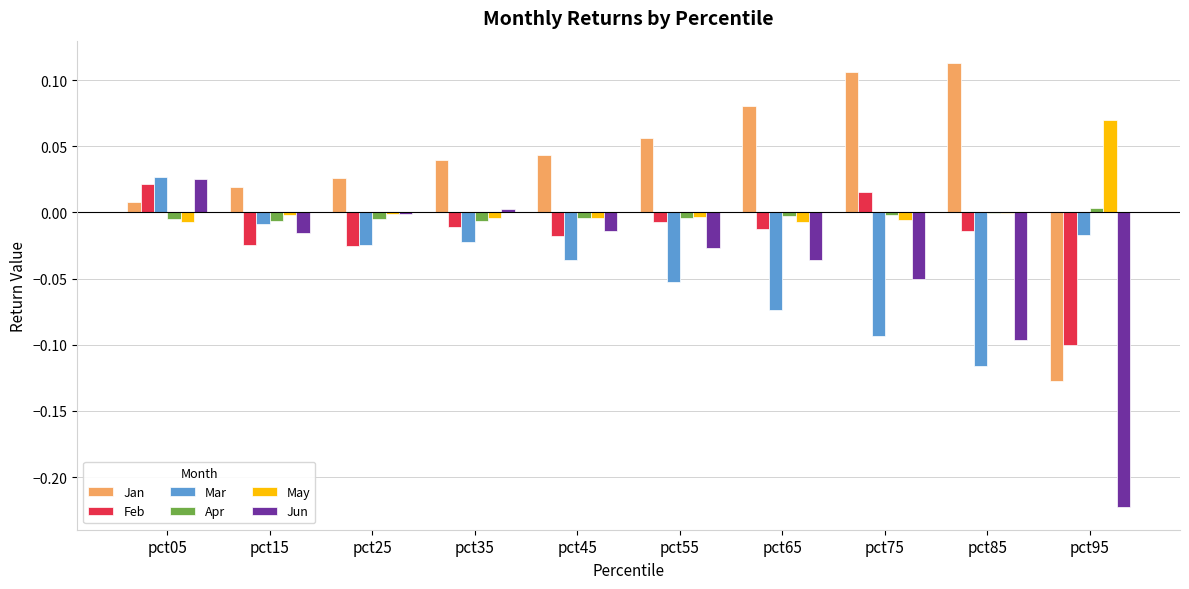

How many categories are shown in the chart?

10